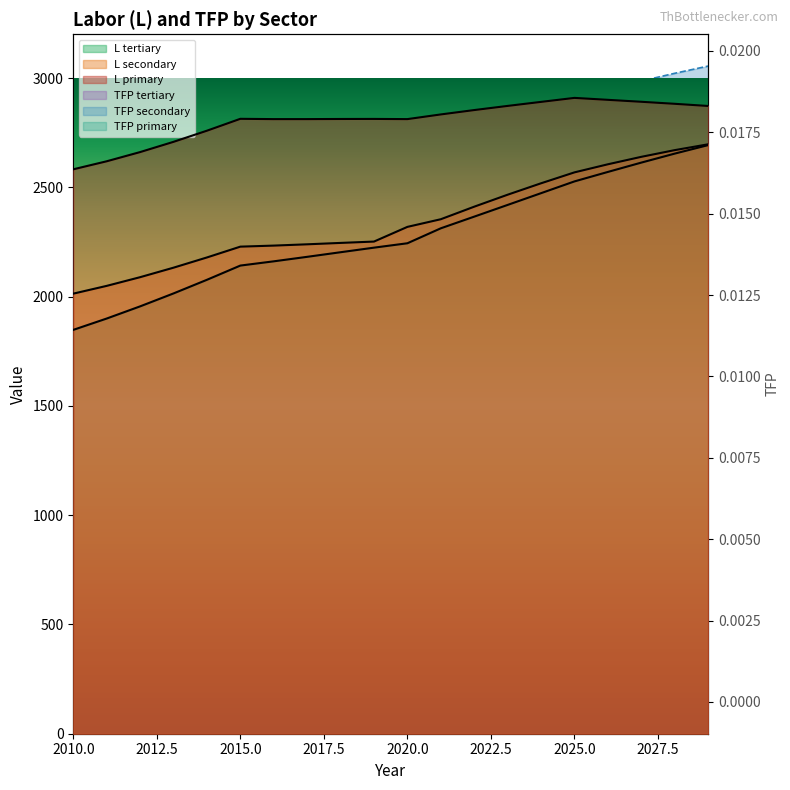

What are all the series names shown in the legend?

L_primary, L_secondary, L_tertiary, tfp_primary, tfp_secondary, tfp_tertiary